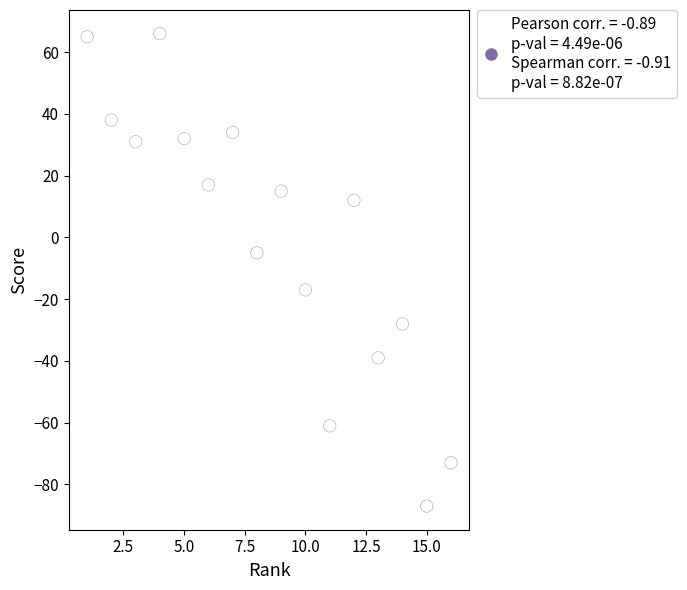

What Y value in the scatter plot is closest to -10?

-5